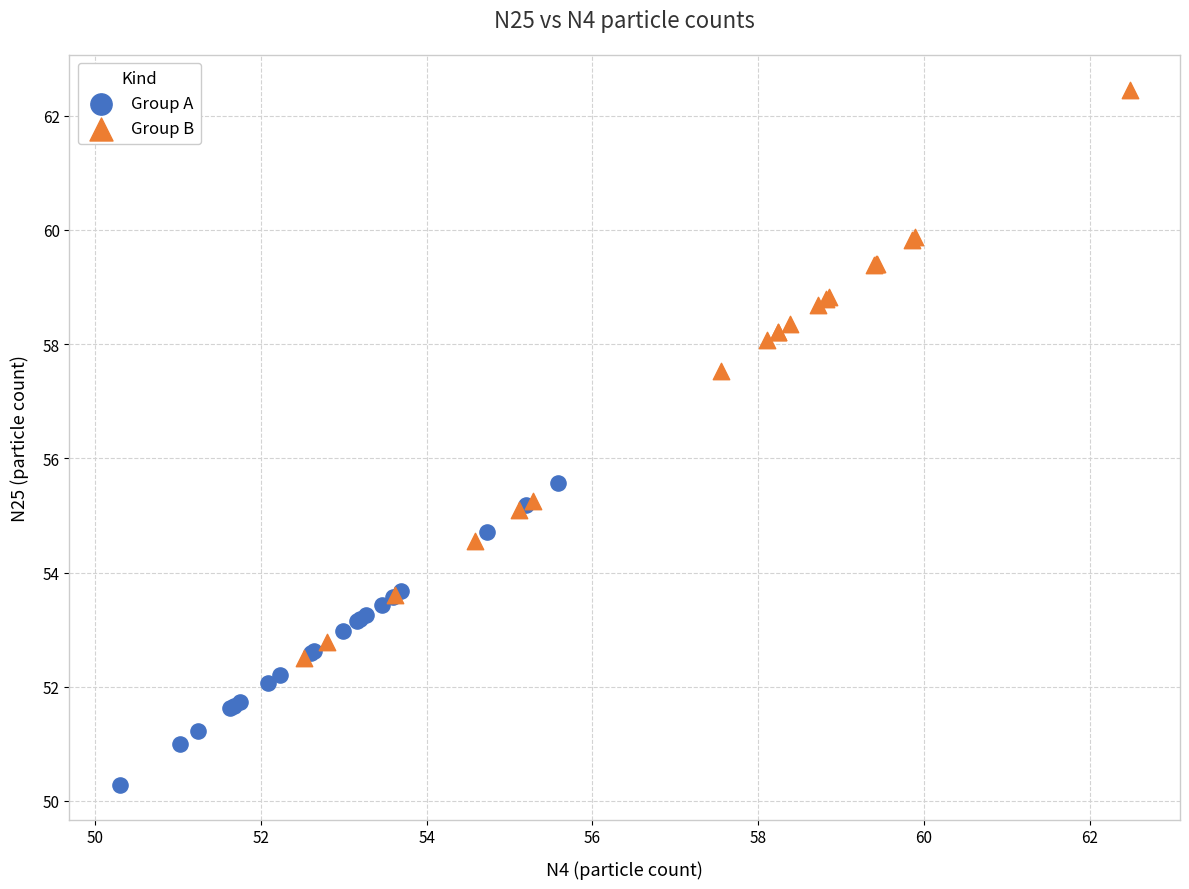

Which series has the largest Y range (max minus min)?

Group B